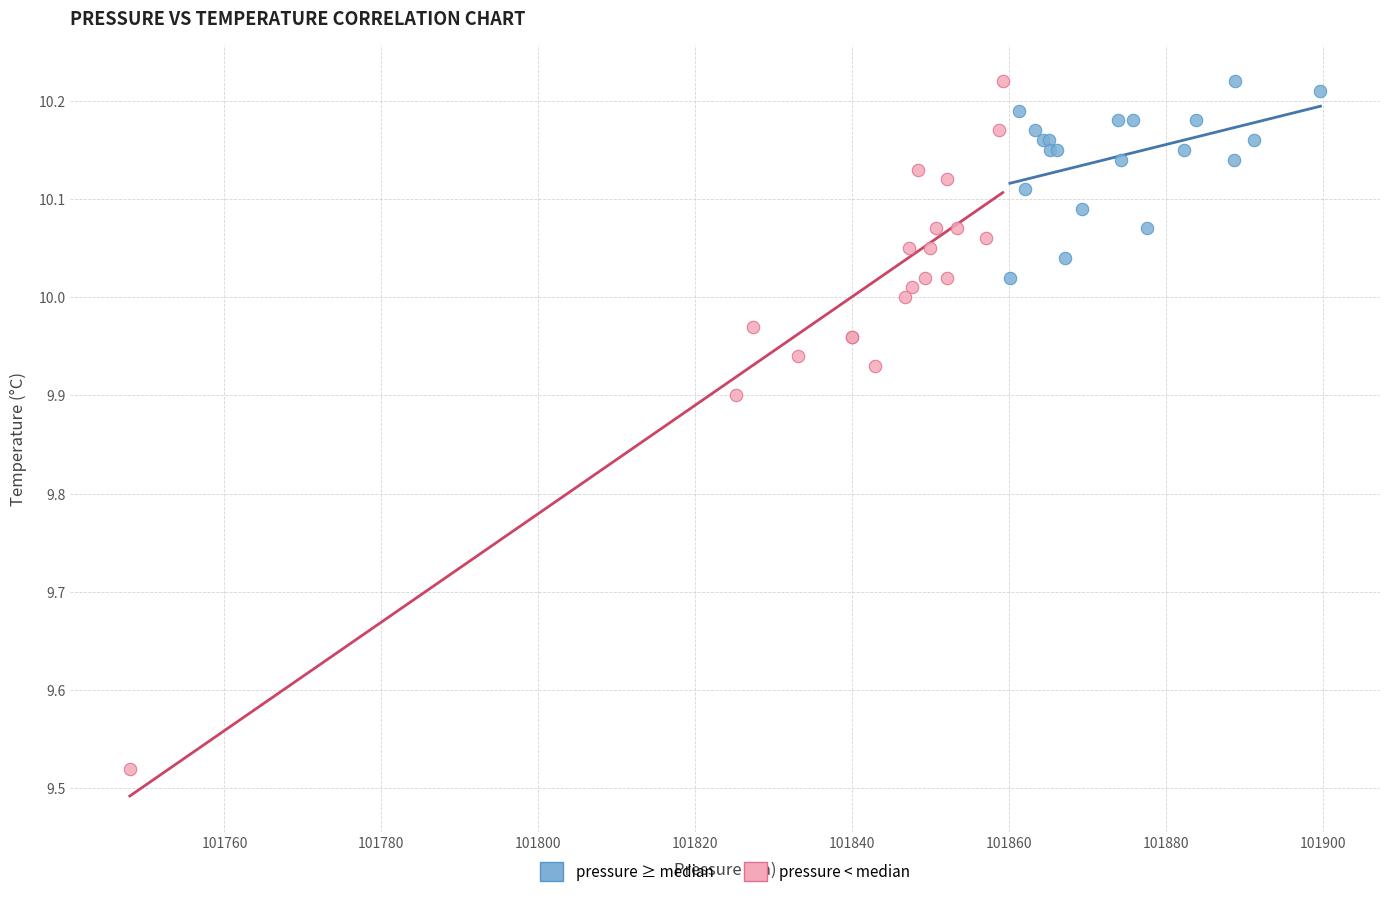

Which series has the largest Y range (max minus min)?

pressure < median